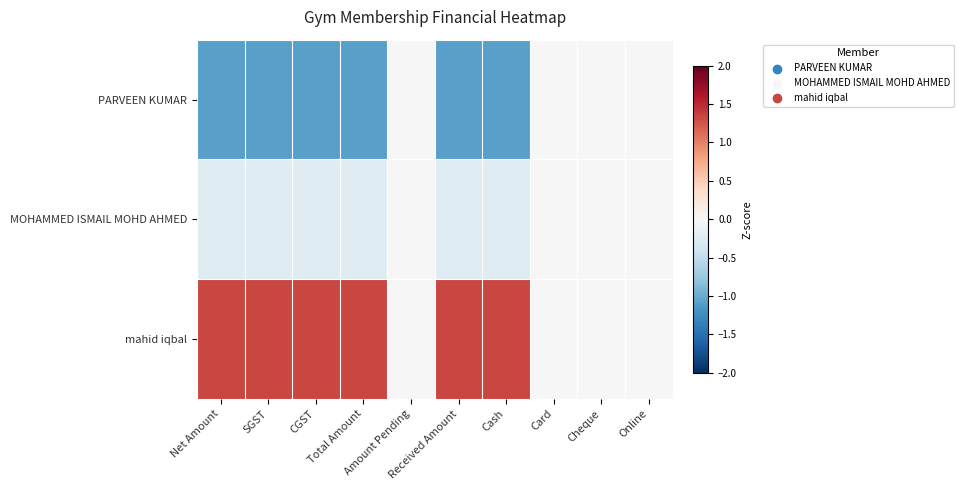

At which category is the sum across all series the highest?

Total Amount